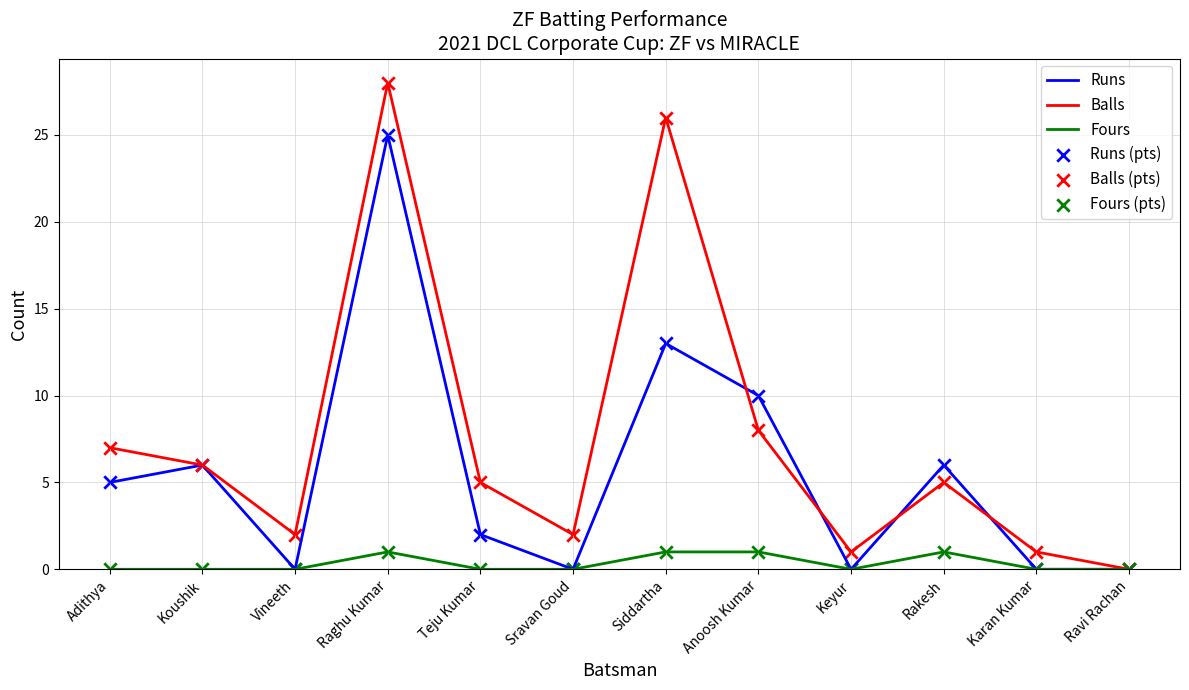

What is the total value across all series at Sravan Goud?

2